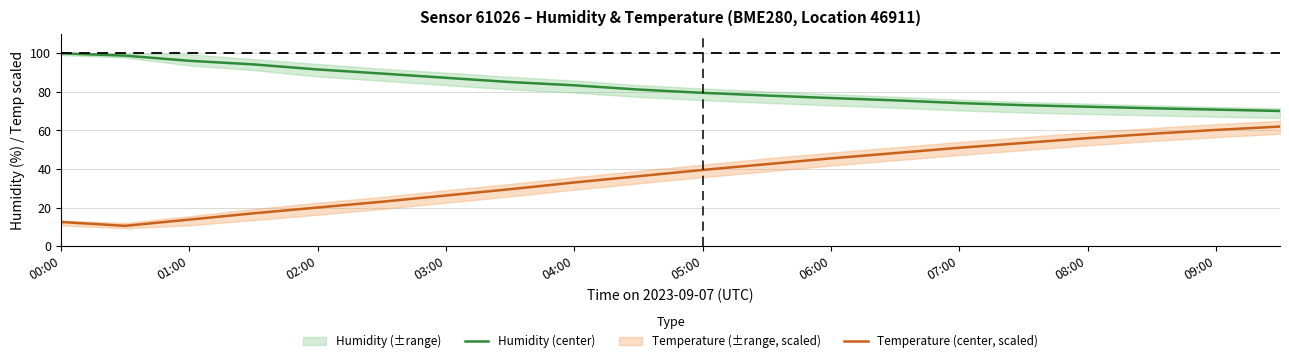

What is the highest value of the Temperature (center, scaled) series?

62.0